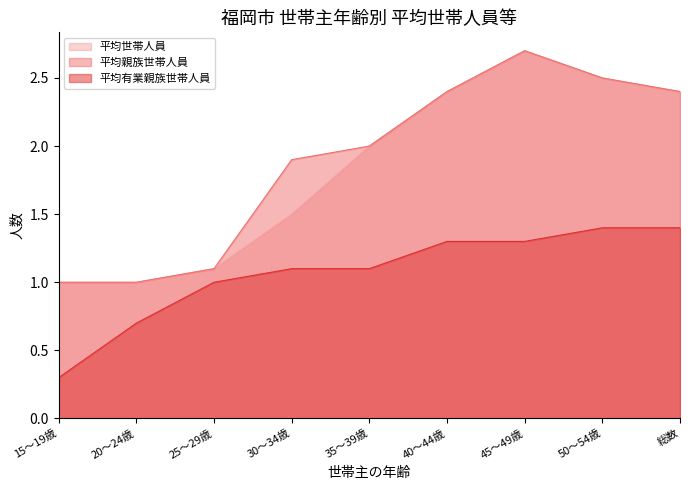

List the series in order of their peak value, highest first.

平均世帯人員, 平均親族世帯人員, 平均有業親族世帯人員